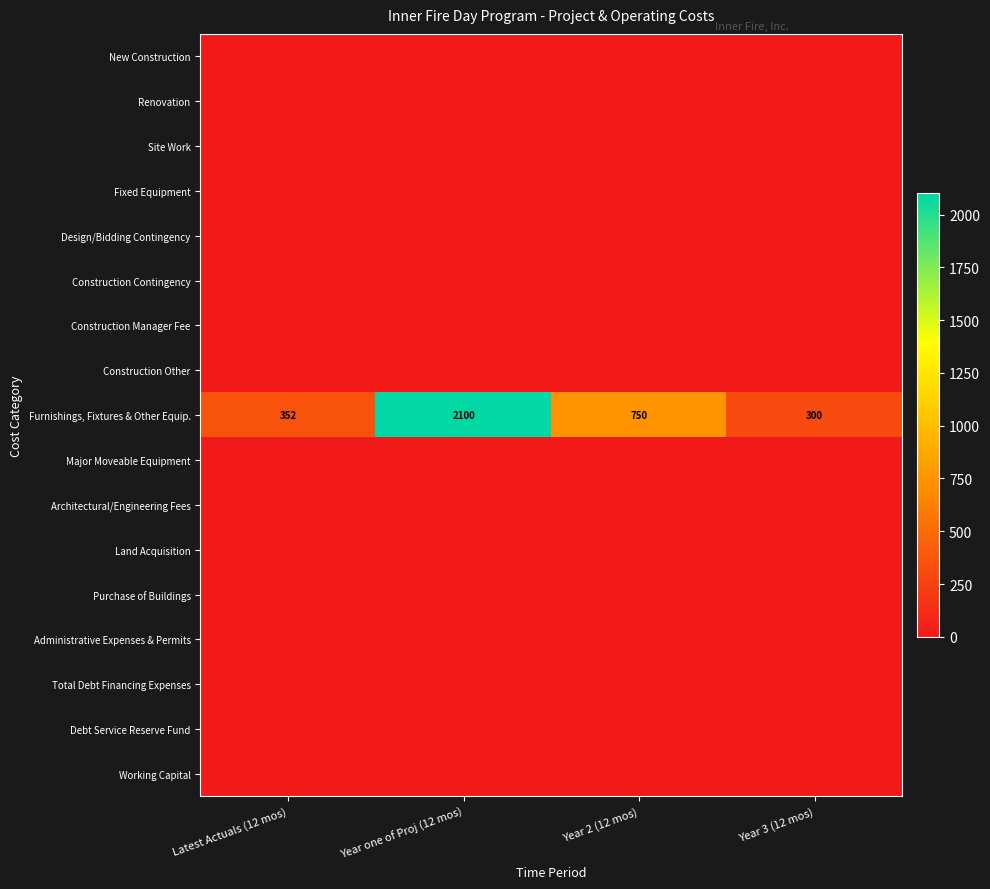

Rank the series by their maximum value, from highest to lowest.

Furnishings, Fixtures & Other Equip., New Construction, Renovation, Site Work, Fixed Equipment, Design/Bidding Contingency, Construction Contingency, Construction Manager Fee, Construction Other, Major Moveable Equipment, Architectural/Engineering Fees, Land Acquisition, Purchase of Buildings, Administrative Expenses & Permits, Total Debt Financing Expenses, Debt Service Reserve Fund, Working Capital